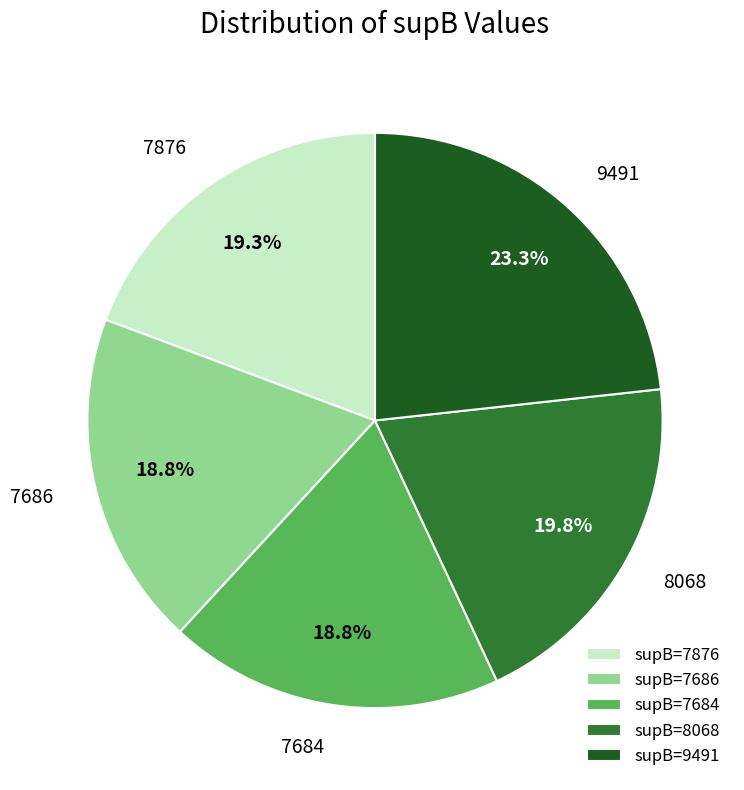

How much of the chart is everything except 7876?

80.7%